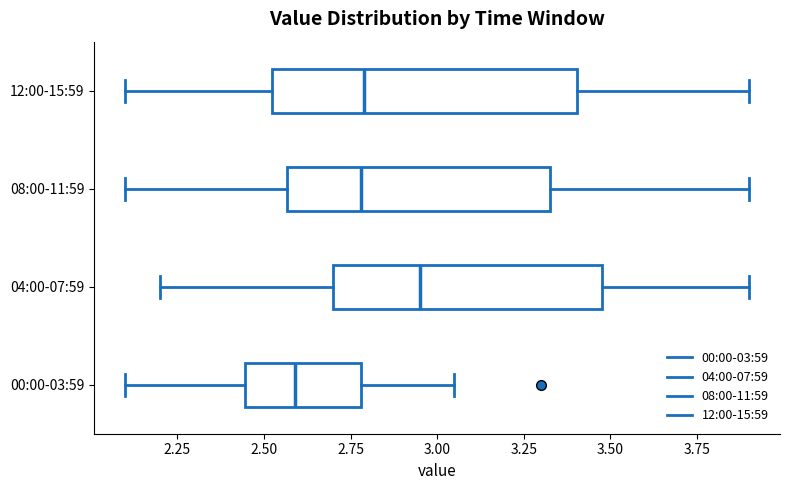

Reading bottom to top, read every box against the x-axis: the position of its median line, the range the box covers, and the ends of its whiskers. The values are not printed on the chart, so give them approximately, as read against the axis.

00:00-03:59: median 2.60, box 2.45 to 2.80, whiskers 2.10 to 3.05
04:00-07:59: median 2.95, box 2.70 to 3.50, whiskers 2.20 to 3.90
08:00-11:59: median 2.80, box 2.55 to 3.35, whiskers 2.10 to 3.90
12:00-15:59: median 2.80, box 2.50 to 3.40, whiskers 2.10 to 3.90